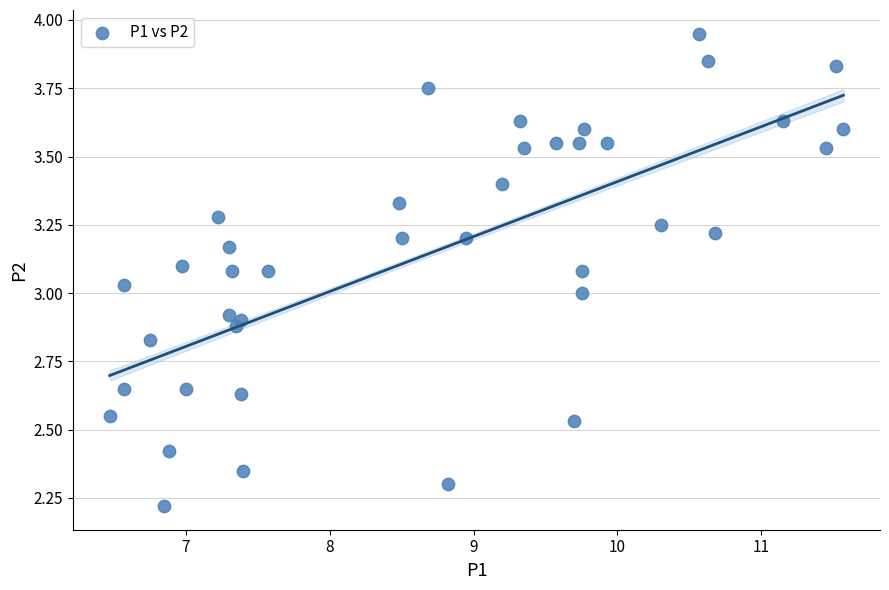

What is the range of Y values (max minus min)?

1.7